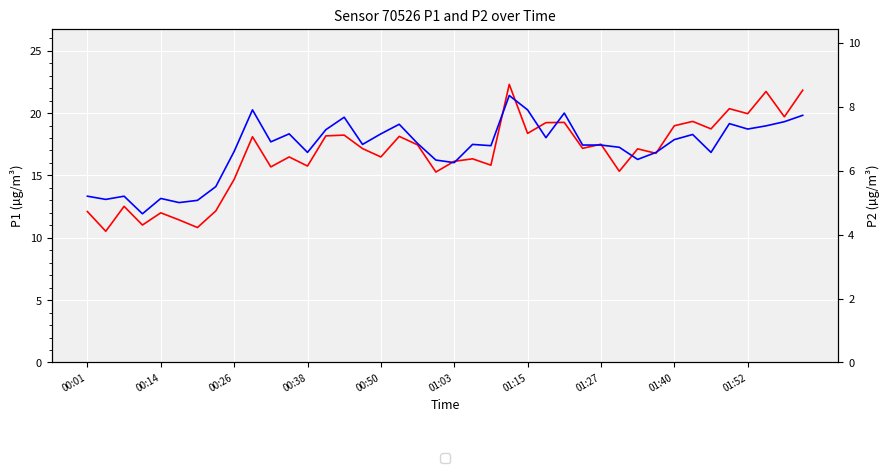

Rank the series by their average value, from lowest to highest.

P2, P1